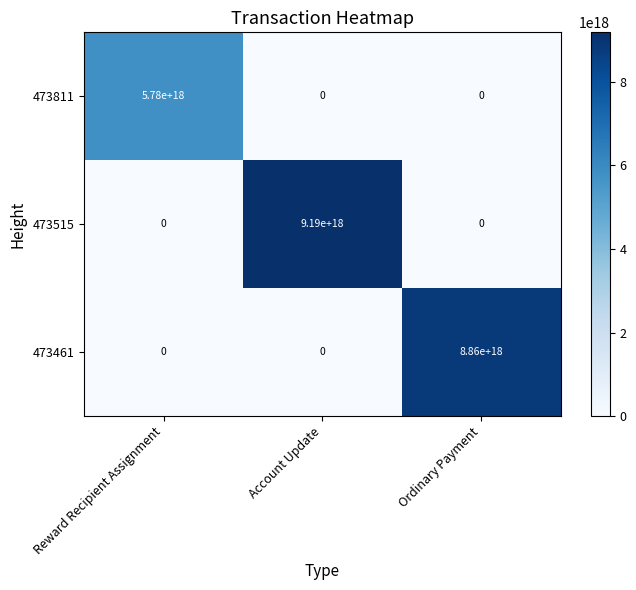

At which category is the sum across all series the highest?

Account Update